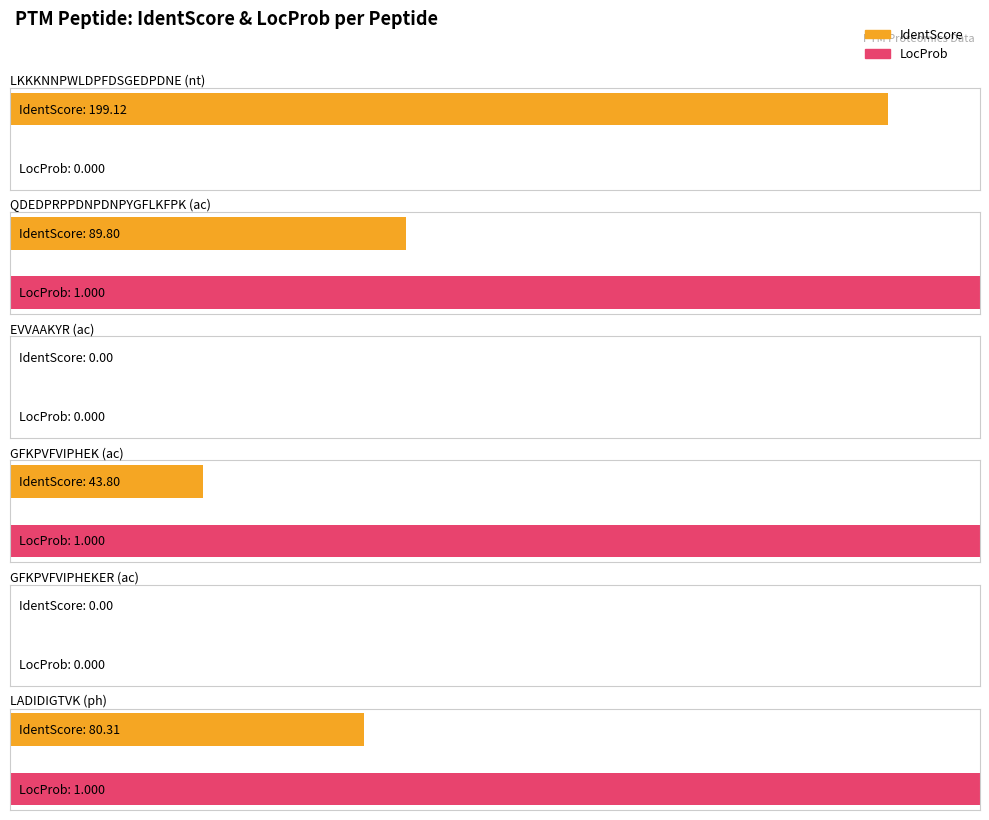

What are all the series names shown in the legend?

IdentScore, LocProb